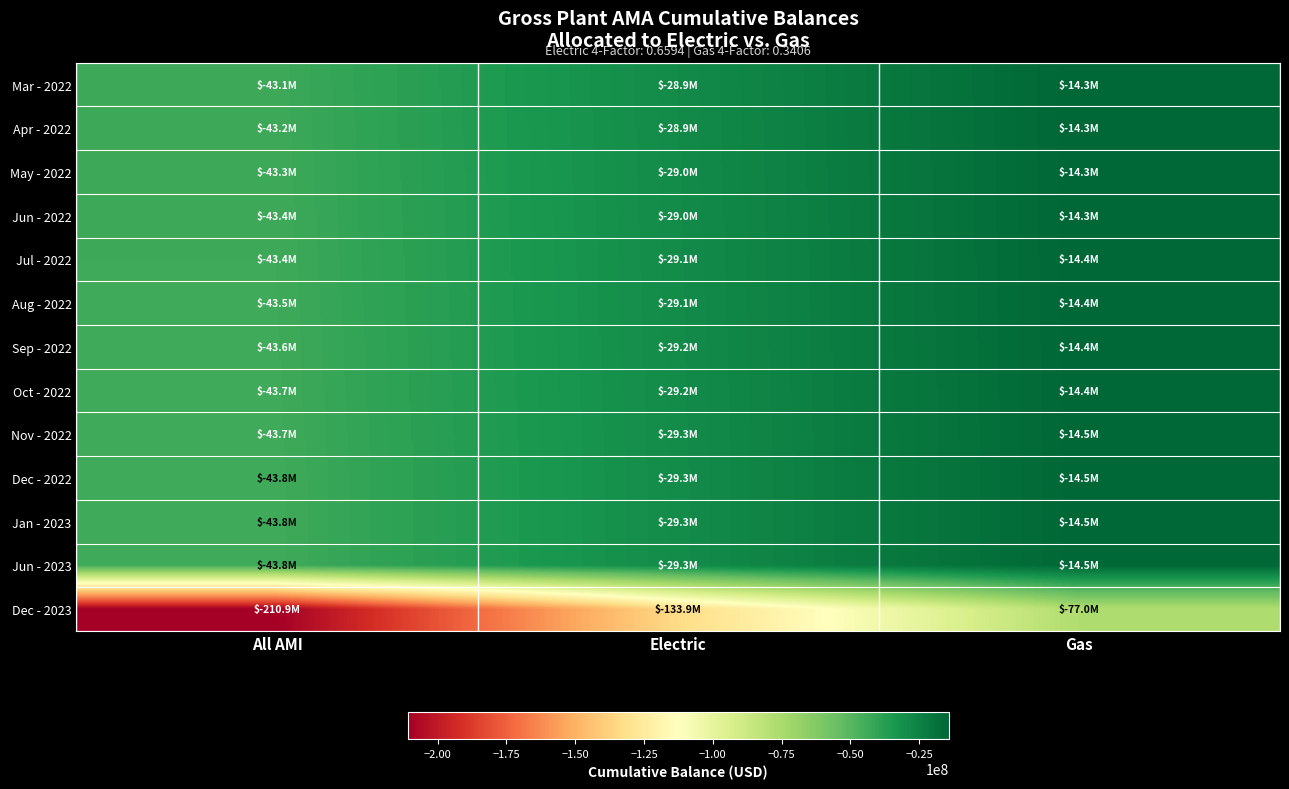

How many data points does each series have?

3